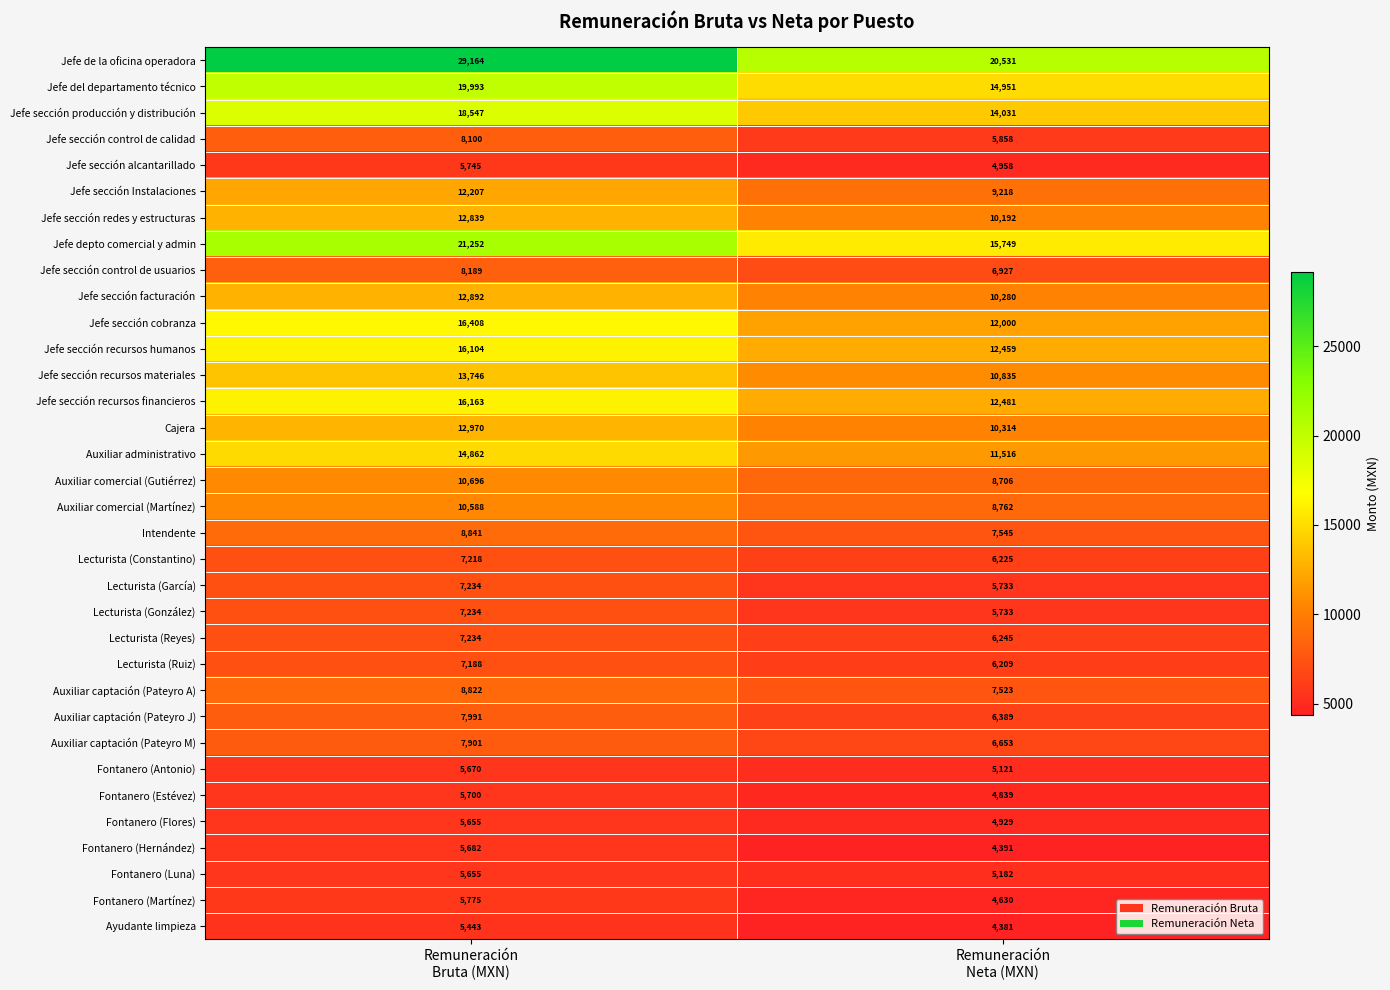

How many categories are shown in the chart?

2